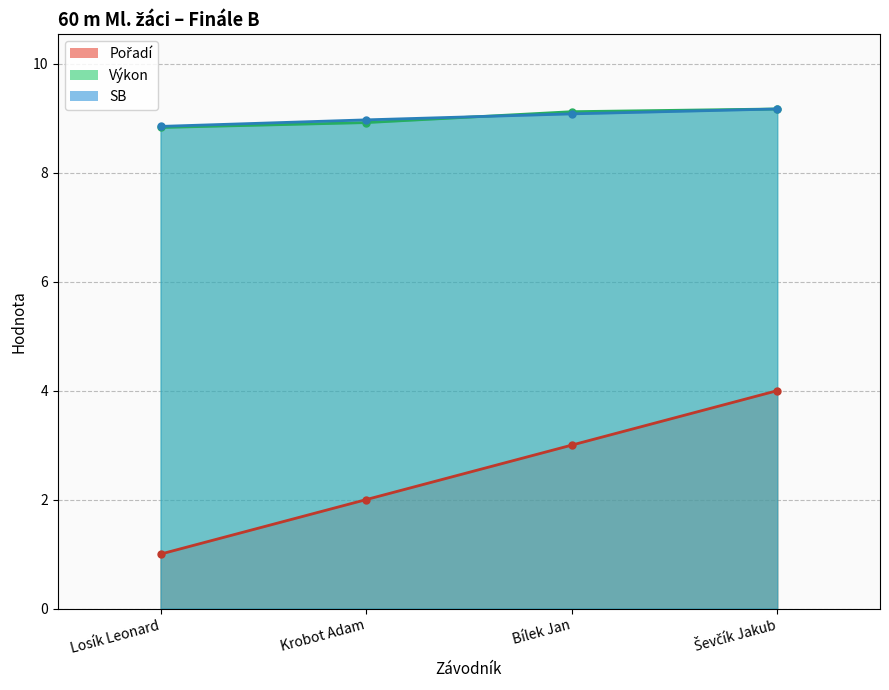

Reading right to left, what are all the values shown in this chart?

Pořadí: Ševčík Jakub=4.0	Bílek Jan=3.0	Krobot Adam=2.0	Losík Leonard=1.0
Výkon: Ševčík Jakub=9.2	Bílek Jan=9.1	Krobot Adam=8.9	Losík Leonard=8.8
SB: Ševčík Jakub=9.2	Bílek Jan=9.1	Krobot Adam=9.0	Losík Leonard=8.8